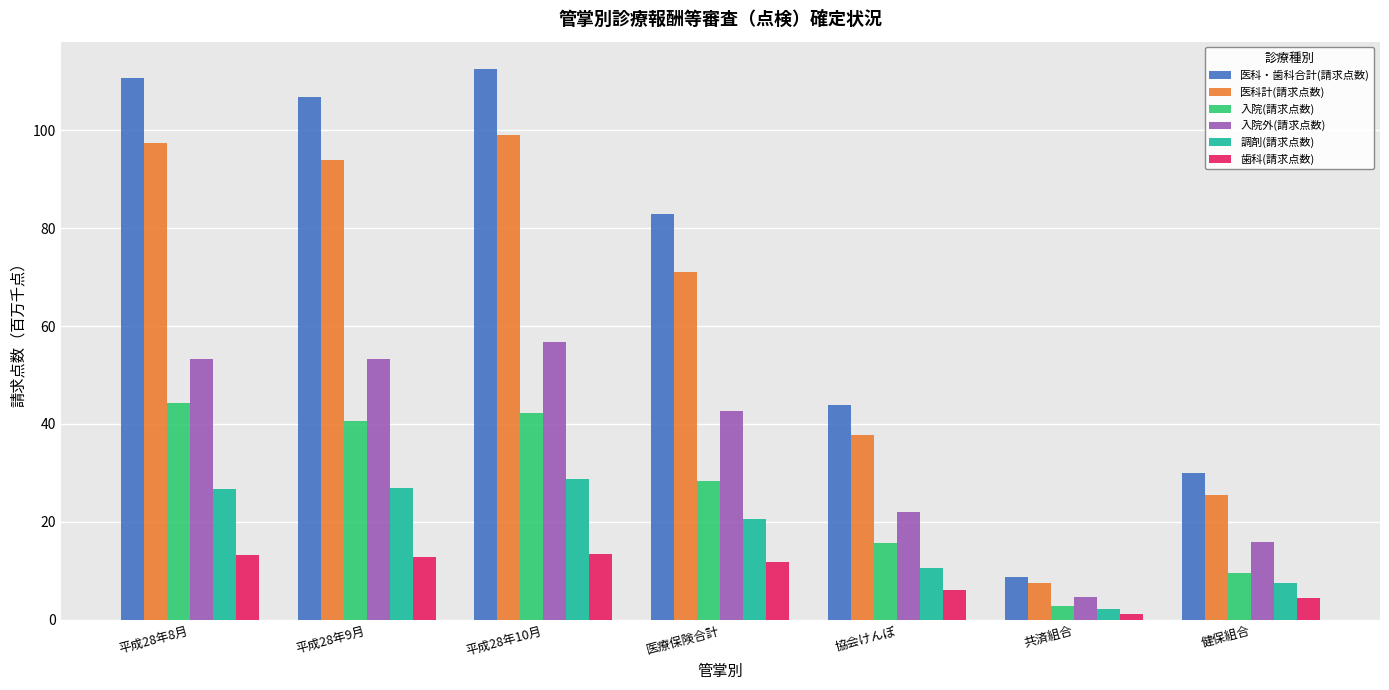

What is the minimum value shown in the chart?

1.2